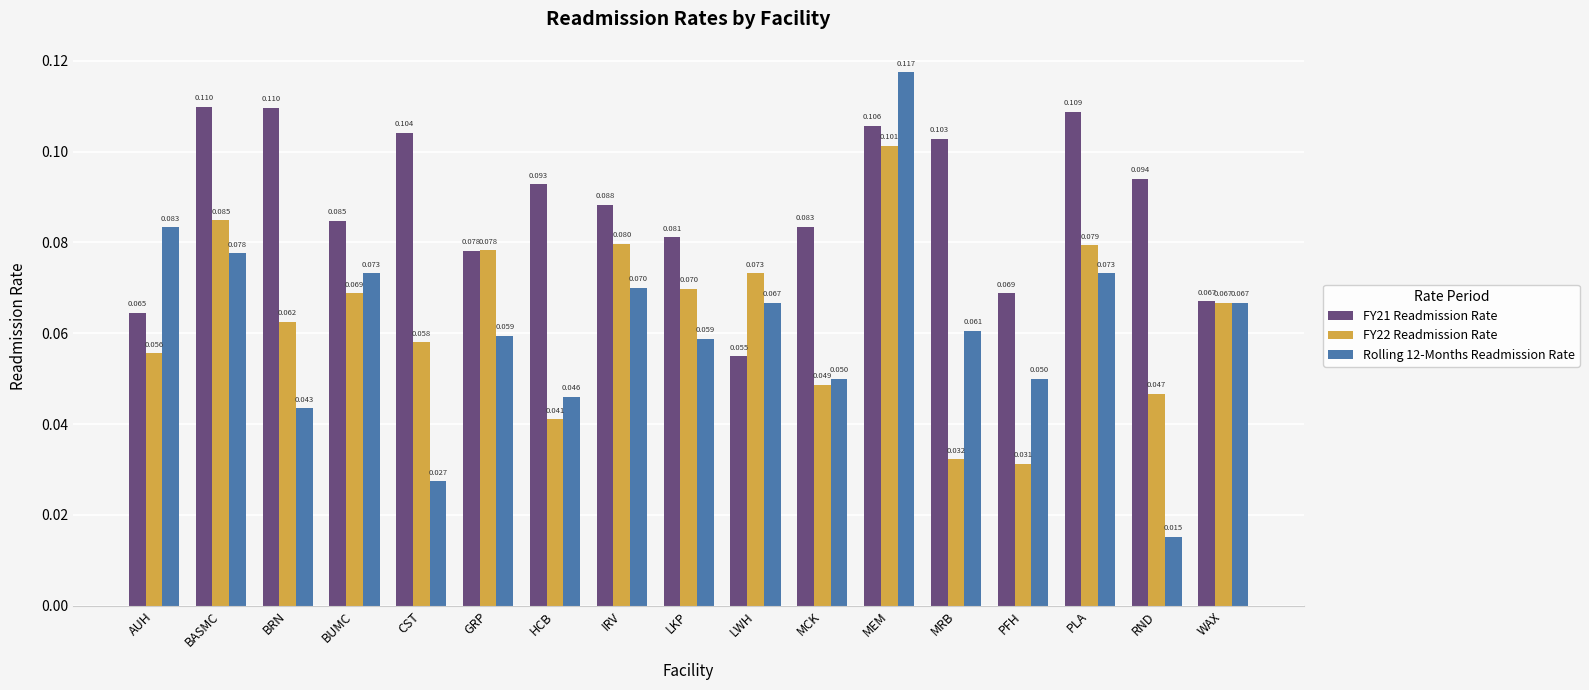

Where is Rolling 12-Months Readmission Rate nearest to the value 0?

RND